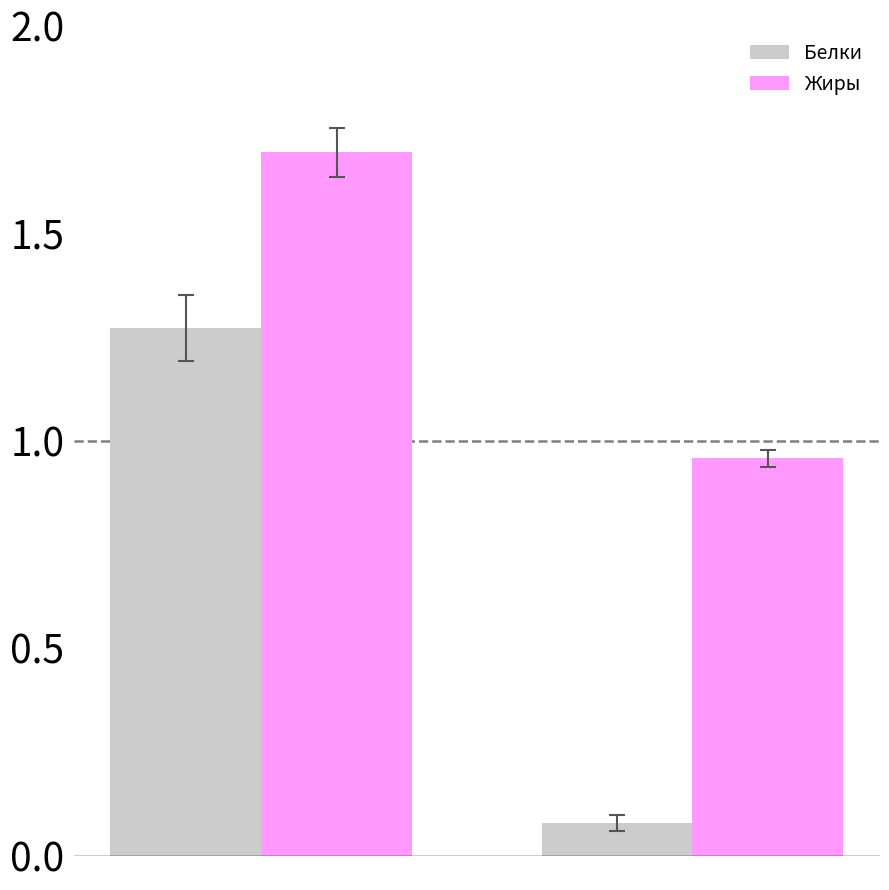

Which series has the largest total across all categories?

Жиры